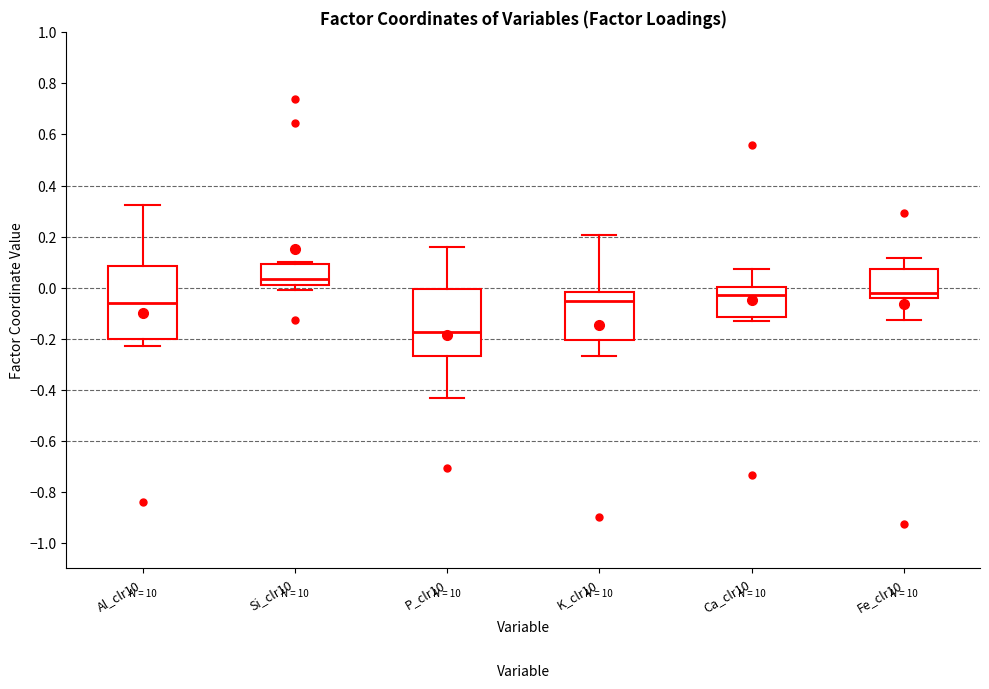

Which box's median line is the lowest?

P_clr10